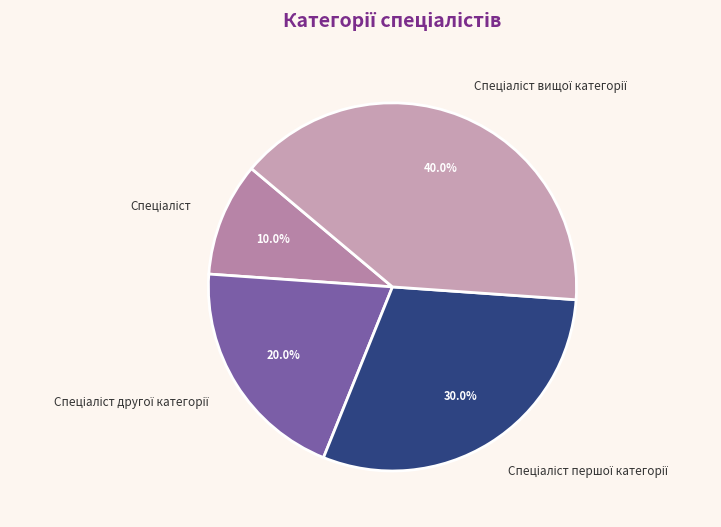

Is there any slice that represents more than half of the pie?

No